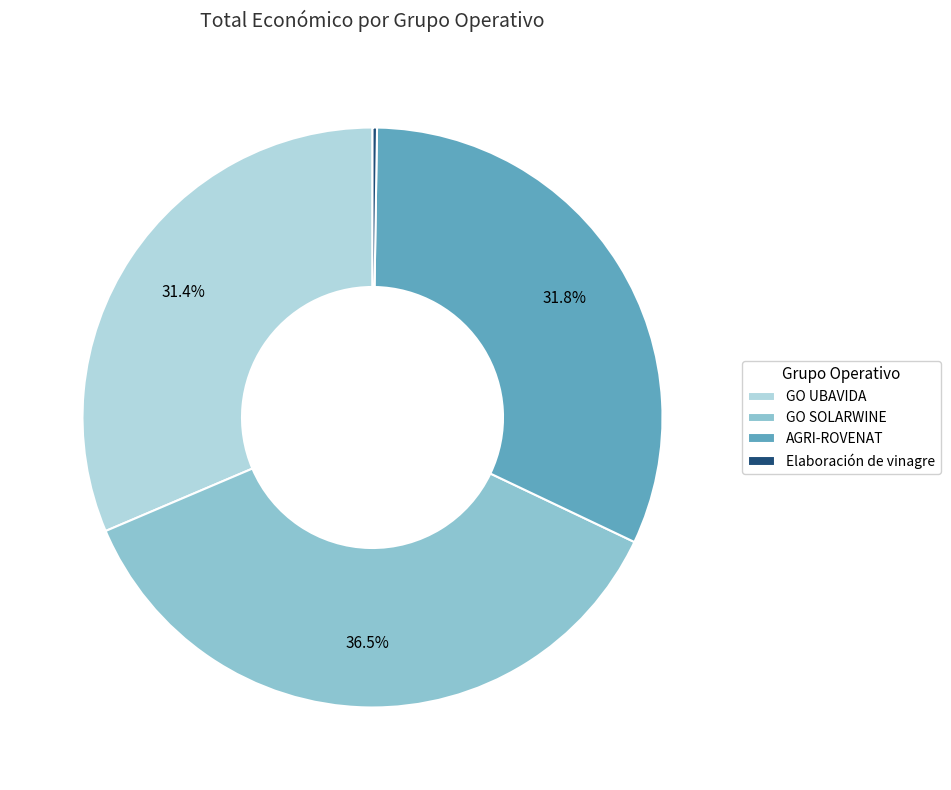

Approximately how many times larger is the value at GO UBAVIDA compared to AGRI-ROVENAT?

1.0